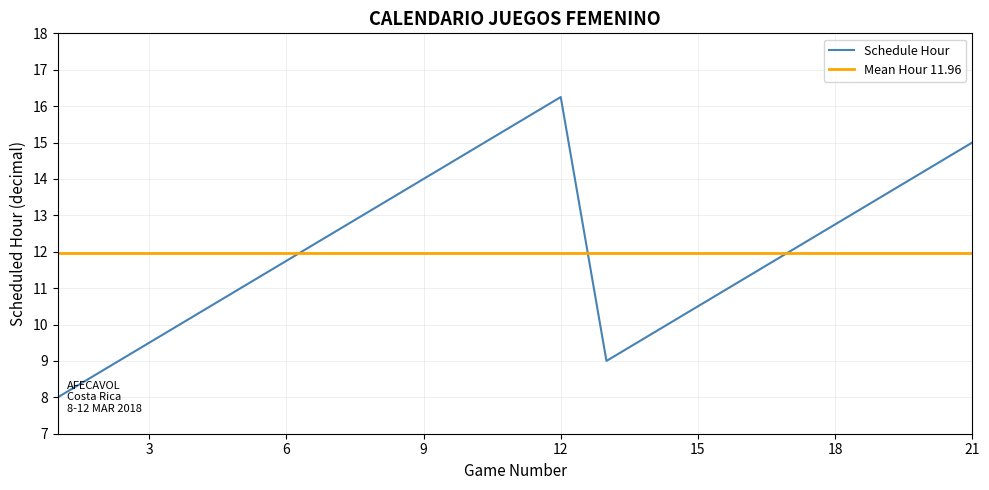

What is the maximum value shown in the chart?

16.2